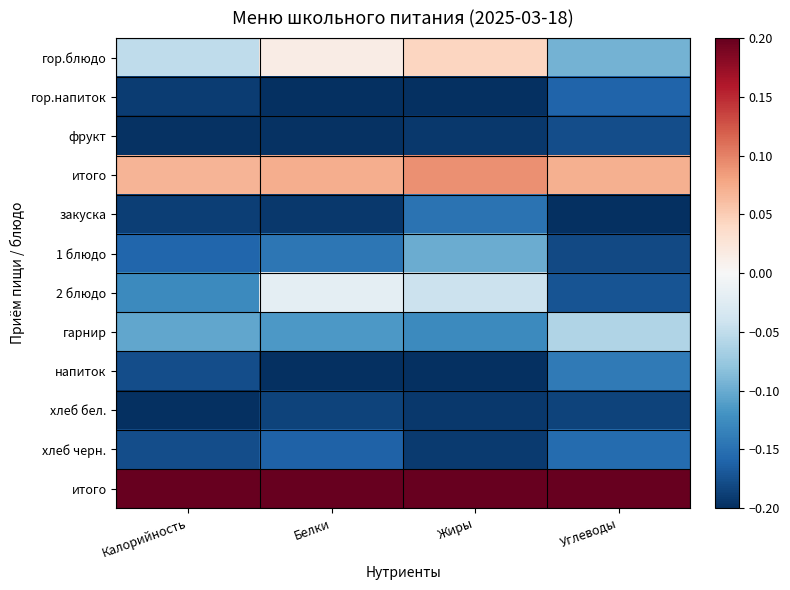

What is the total value across all series at Жиры?

-1.1